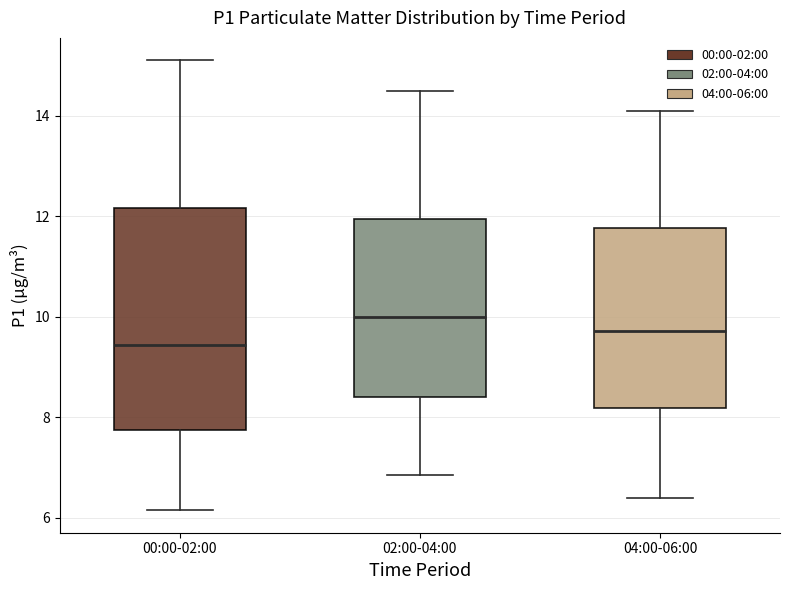

Reading left to right, read every box against the y-axis: the position of its median line, the range the box covers, and the ends of its whiskers. The values are not printed on the chart, so give them approximately, as read against the axis.

00:00-02:00: median 9.4, box 7.8 to 12.2, whiskers 6.2 to 15.2
02:00-04:00: median 10.0, box 8.4 to 12.0, whiskers 6.8 to 14.6
04:00-06:00: median 9.8, box 8.2 to 11.8, whiskers 6.4 to 14.2